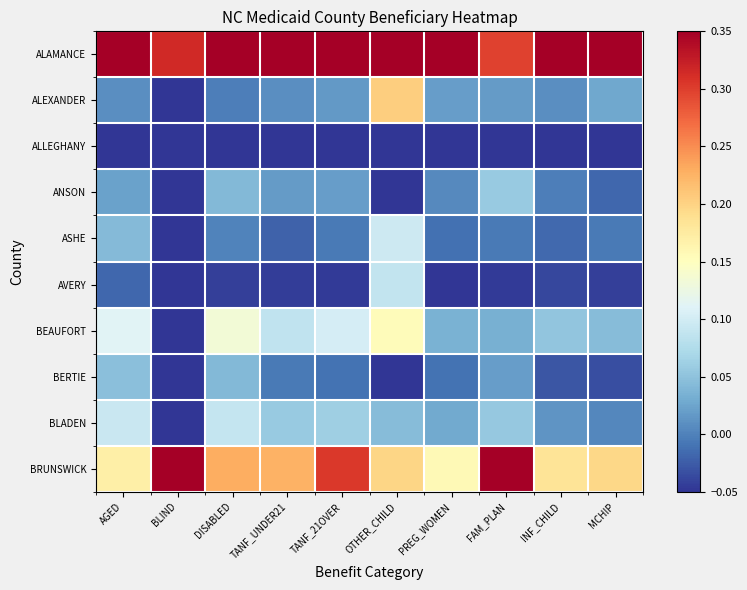

Which has a higher value, INF_CHILD or AGED?

INF_CHILD